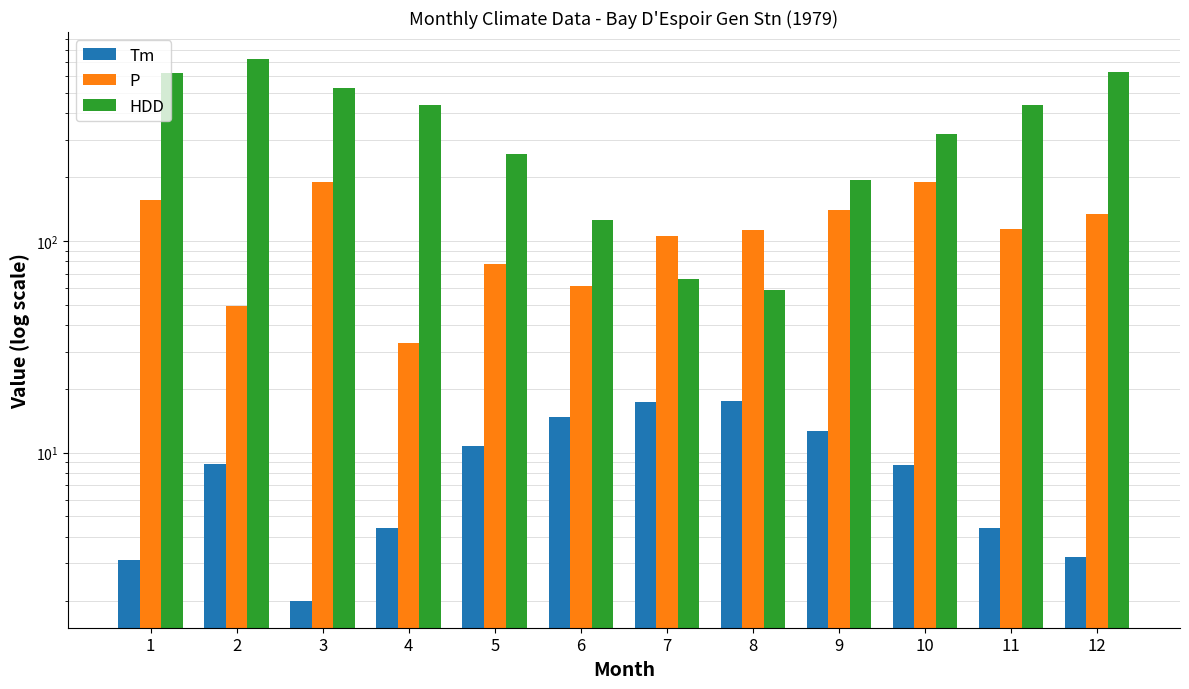

Between 2 and 8, which series saw the biggest shift?

HDD